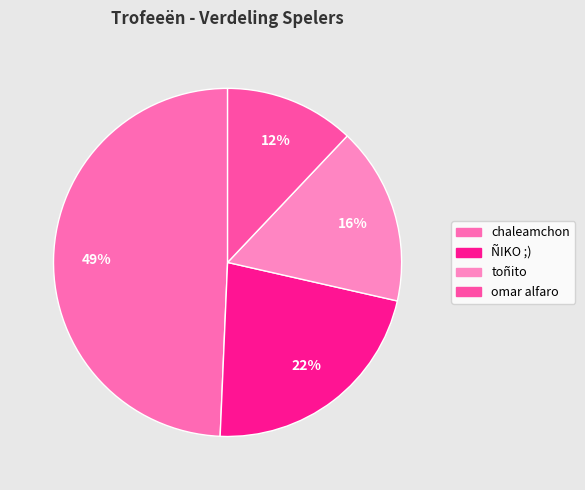

What percentage is NOT represented by toñito?

83.5%